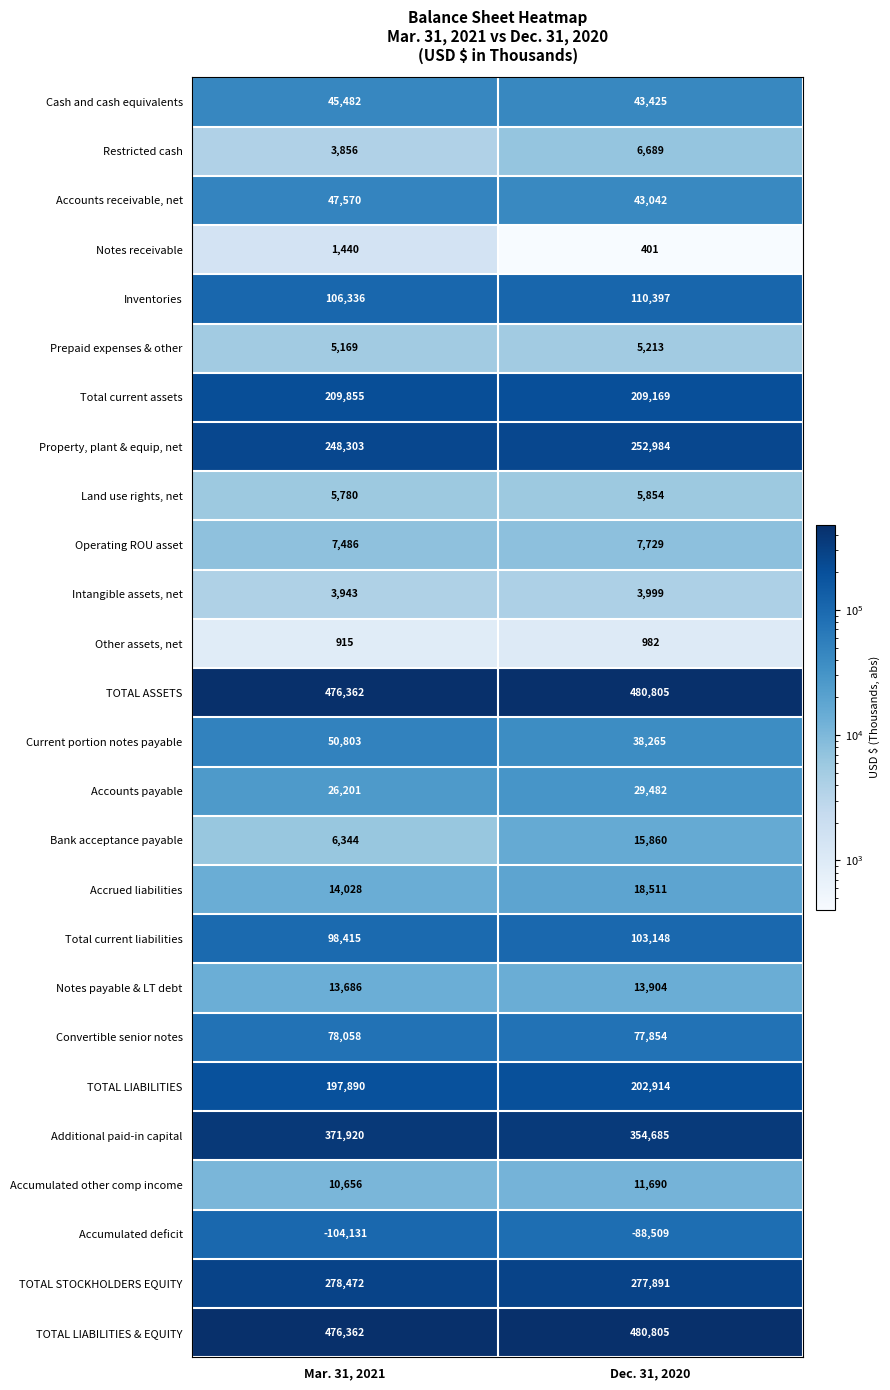

What is the total value across all series at Mar. 31, 2021?

2681201